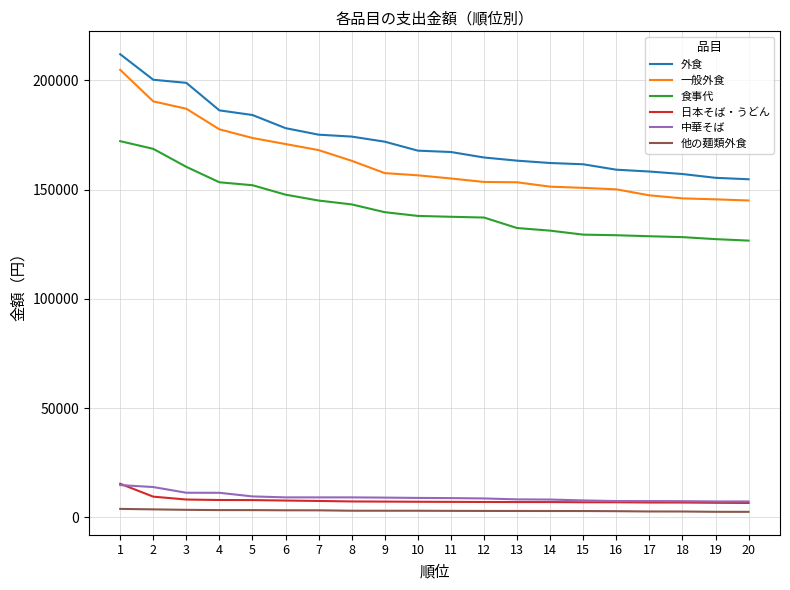

Is the value of 外食 at 6 greater than the value of 食事代 at 13?

Yes